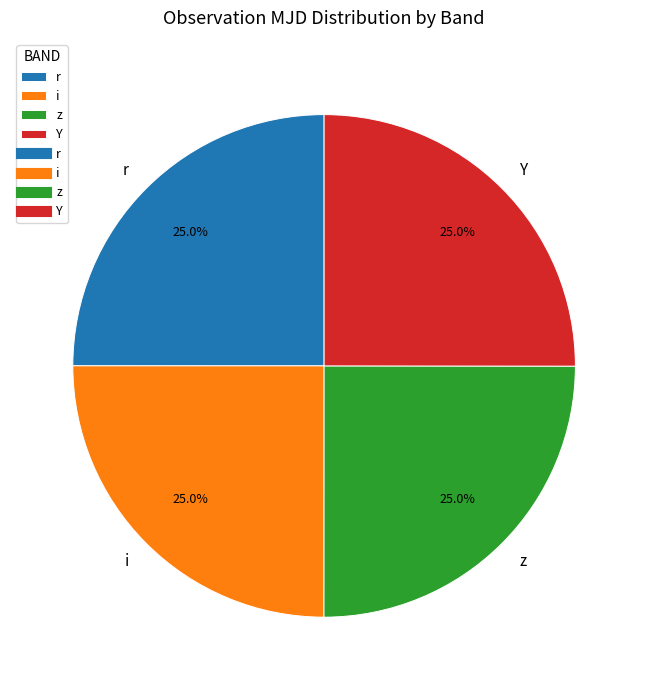

What portion of the pie excludes Y?

75.0%